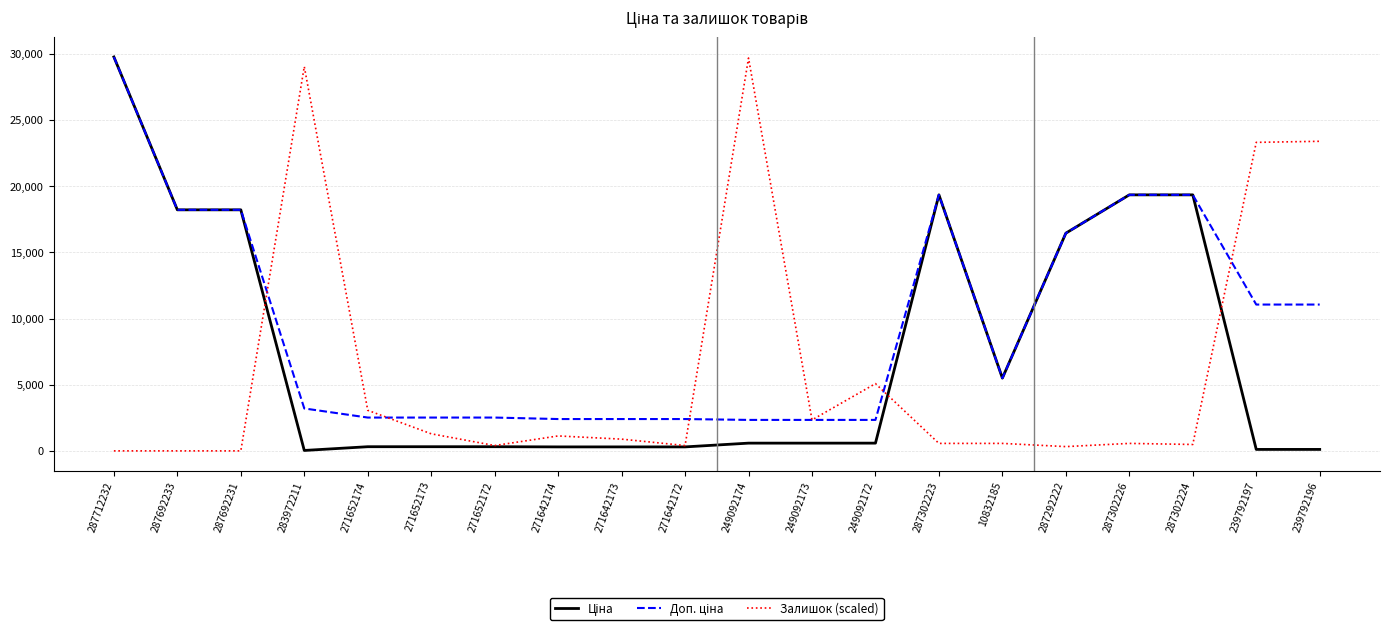

How many categories are shown in the chart?

20